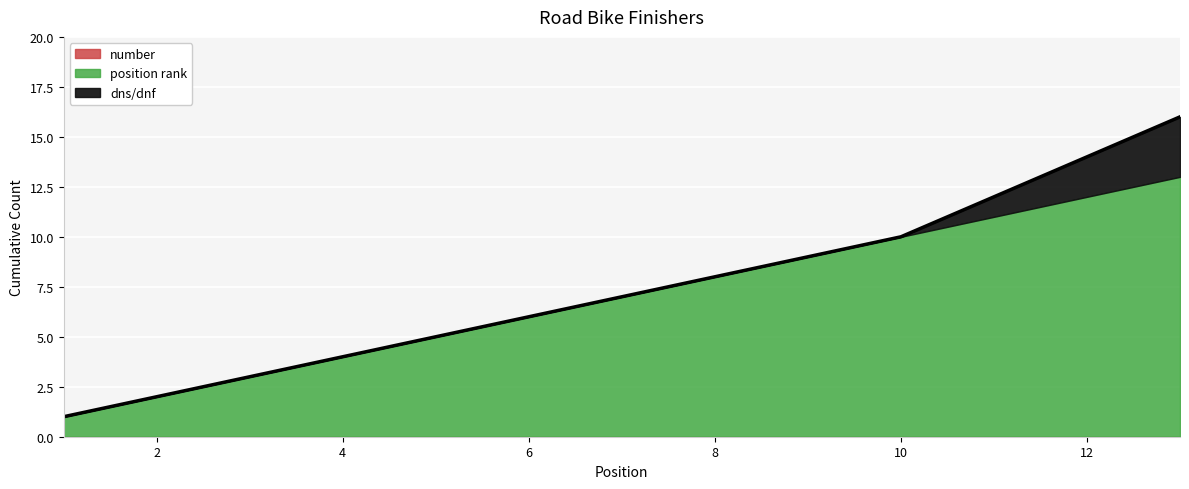

True or false: position and distance intersect in this chart.

False